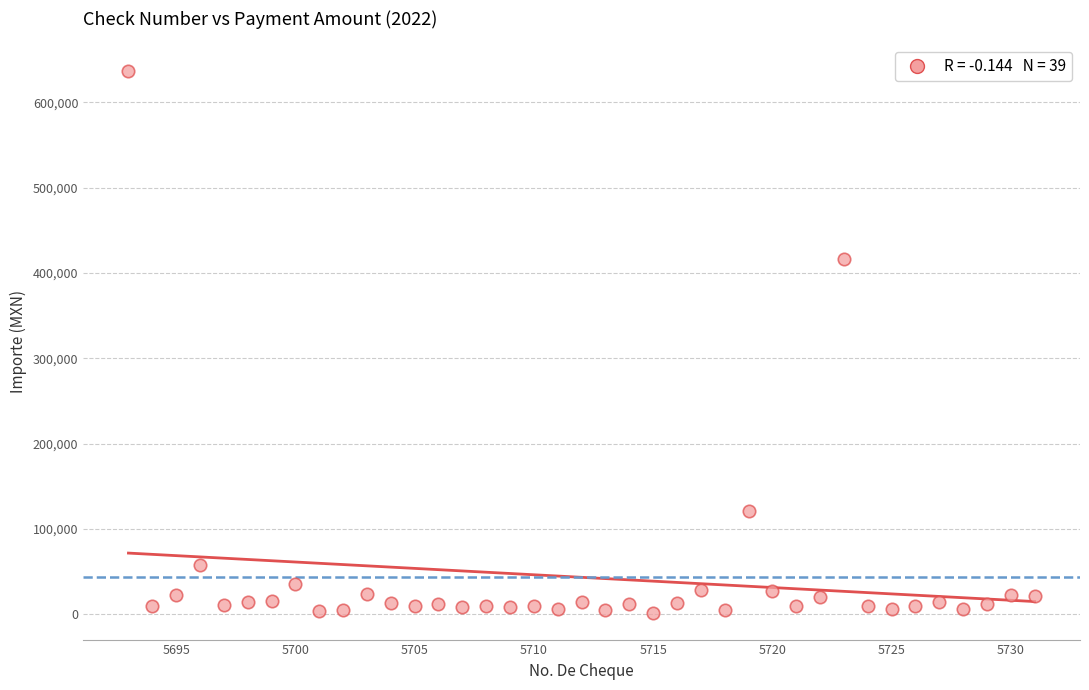

What is the range of X values (max minus min)?

38.0